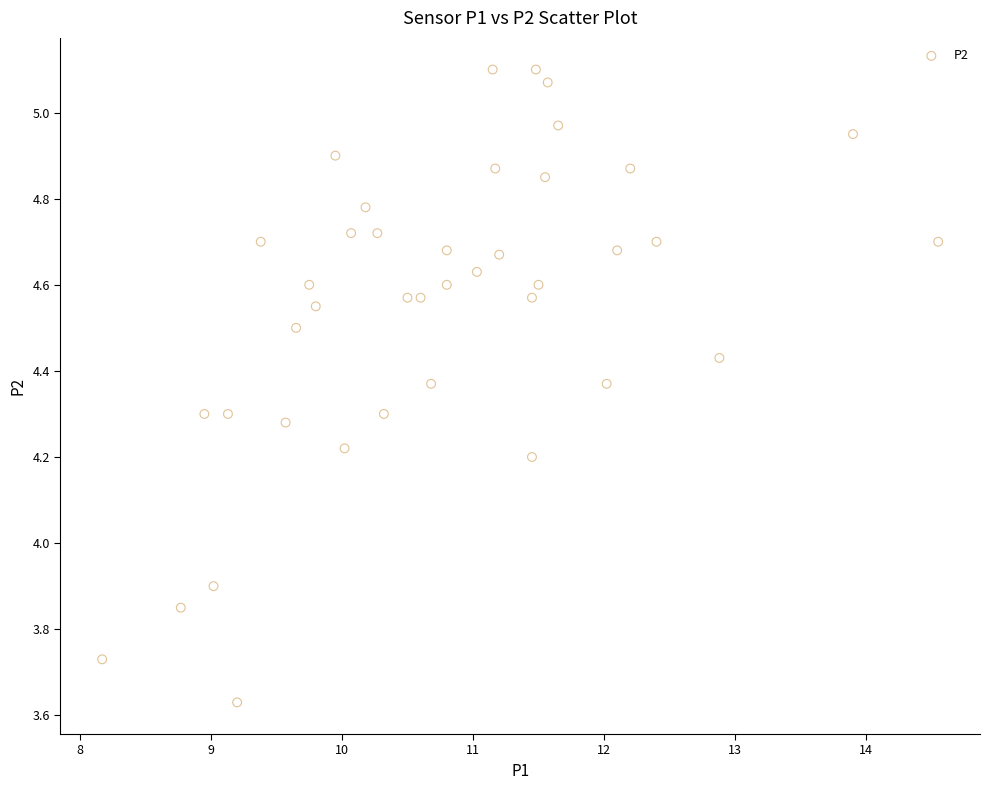

What is the range of X values (max minus min)?

6.4